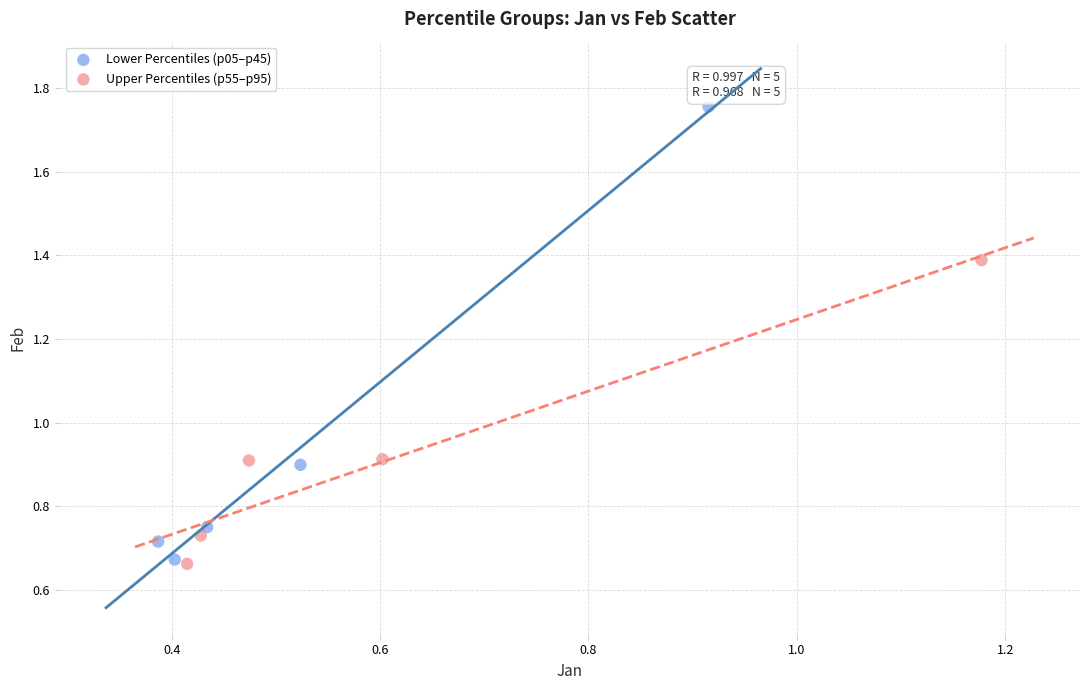

What are all the series names shown in the legend?

Lower Percentiles (p05–p45), Upper Percentiles (p55–p95)